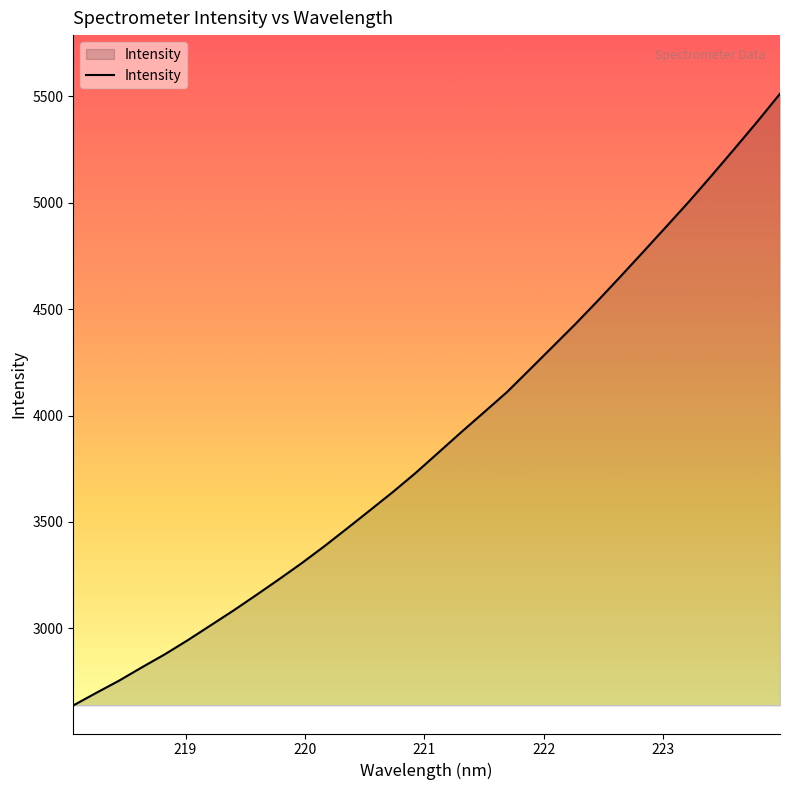

What is the smallest value displayed?

2637.3